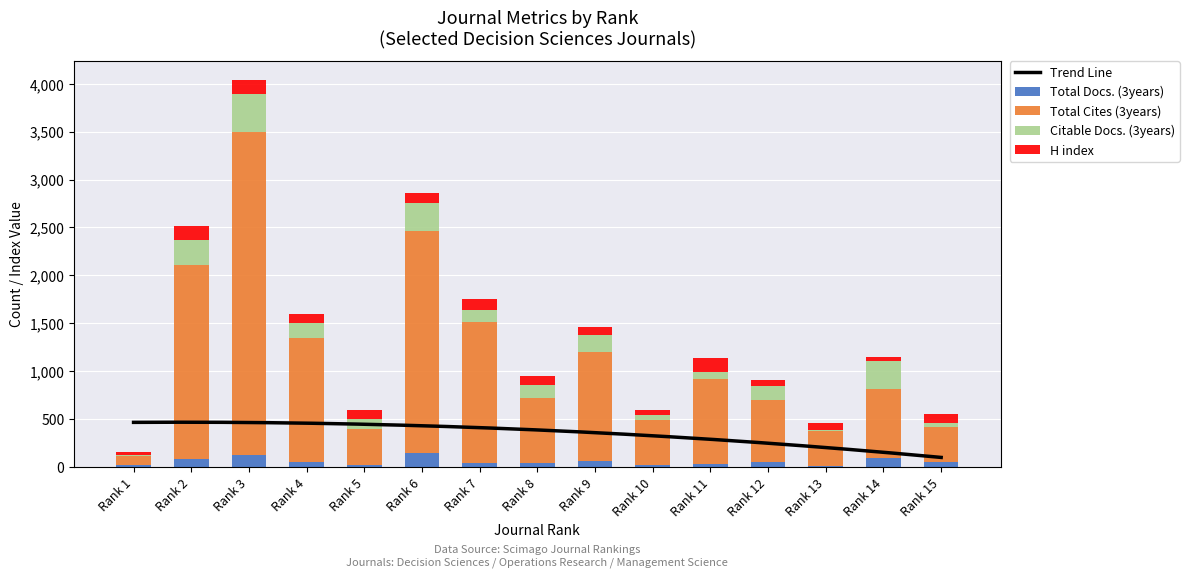

List the labels in order of Total Docs. (3years) value, largest first.

Rank 6, Rank 3, Rank 14, Rank 2, Rank 9, Rank 4, Rank 15, Rank 12, Rank 7, Rank 8, Rank 11, Rank 10, Rank 5, Rank 1, Rank 13